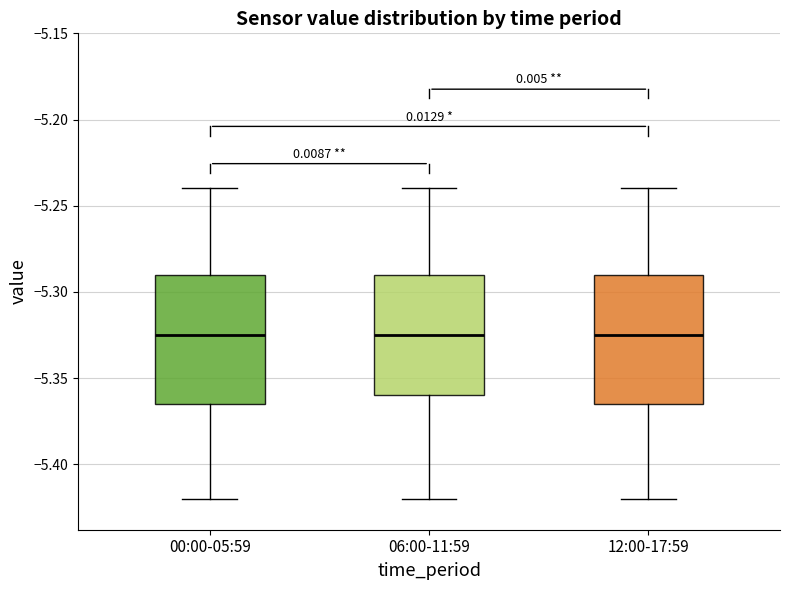

Reading left to right, transcribe this box plot: for each box, give where its median line is, the range the box spans, and where its two whiskers end, as read against the y-axis. The values are not printed on the chart, so give them approximately, as read against the axis.

00:00-05:59: median -5.325, box -5.365 to -5.290, whiskers -5.420 to -5.240
06:00-11:59: median -5.325, box -5.360 to -5.290, whiskers -5.420 to -5.240
12:00-17:59: median -5.325, box -5.365 to -5.290, whiskers -5.420 to -5.240